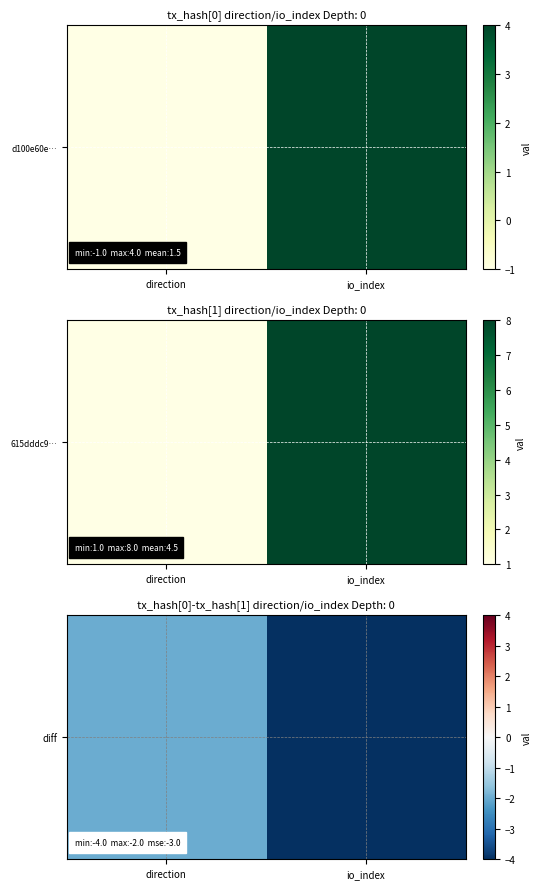

The value at direction is -1. True or false?

False